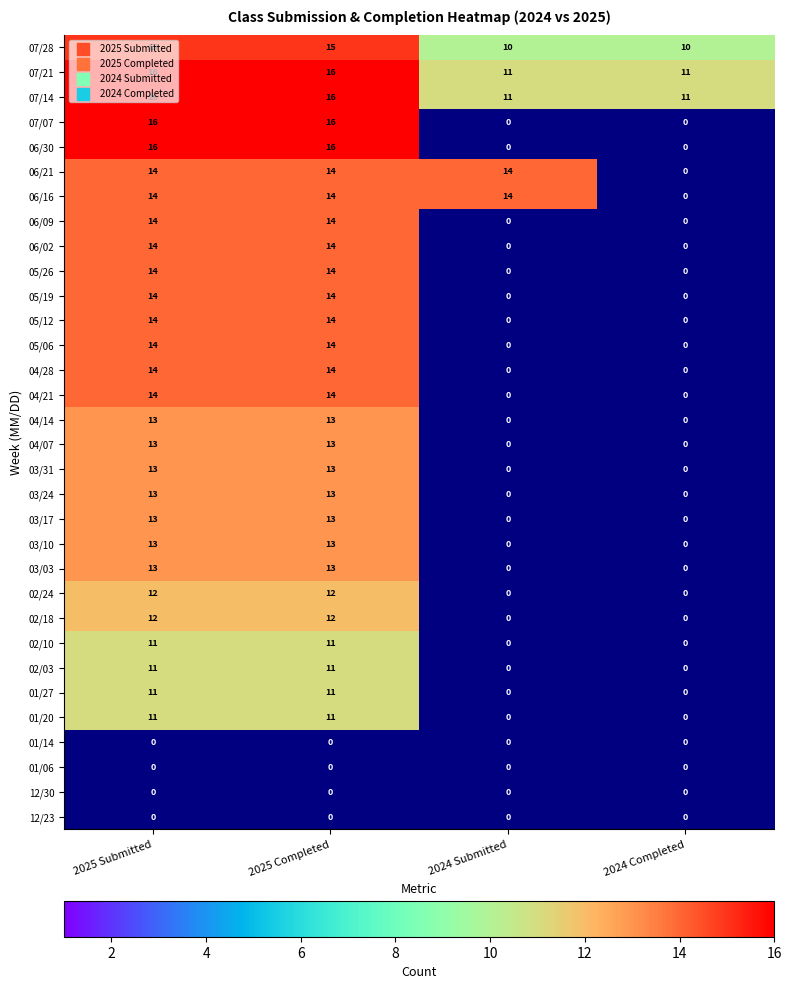

Is it true that 01/20 equals -3 at 2024 Submitted?

False